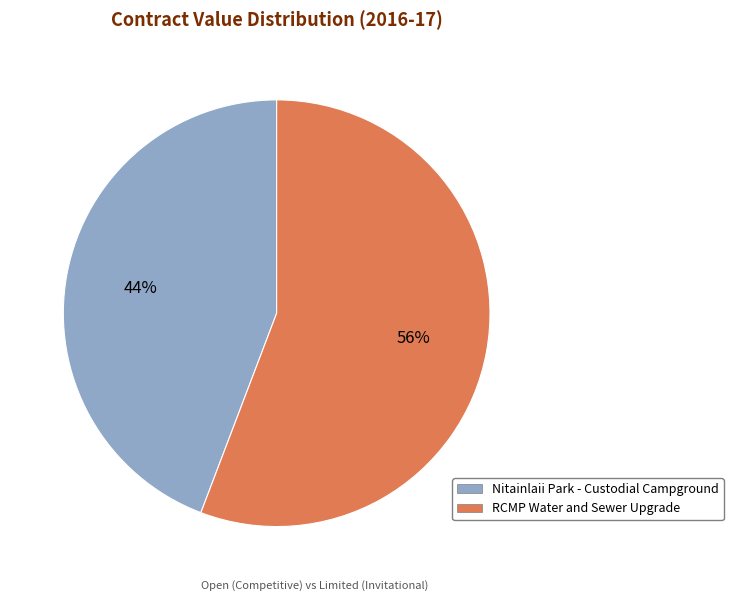

Does Nitainlaii Park - Custodial Campground represent more than half of the total?

No